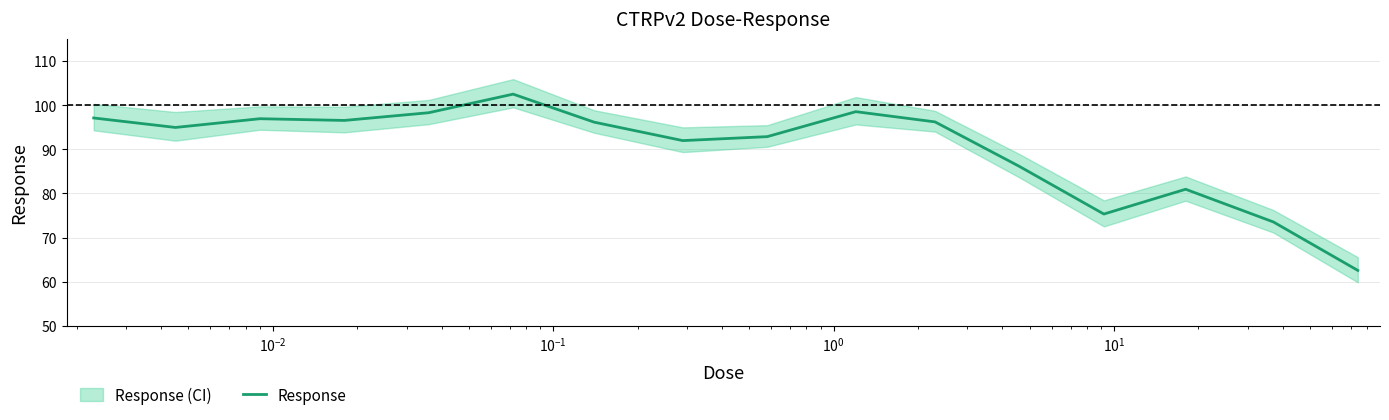

Reading right to left, transcribe all the data shown in this chart.

62.6	73.5	81.0	75.3	86.1	96.2	98.5	92.9	92.0	96.2	102.5	98.3	96.5	96.9	95.0	97.1